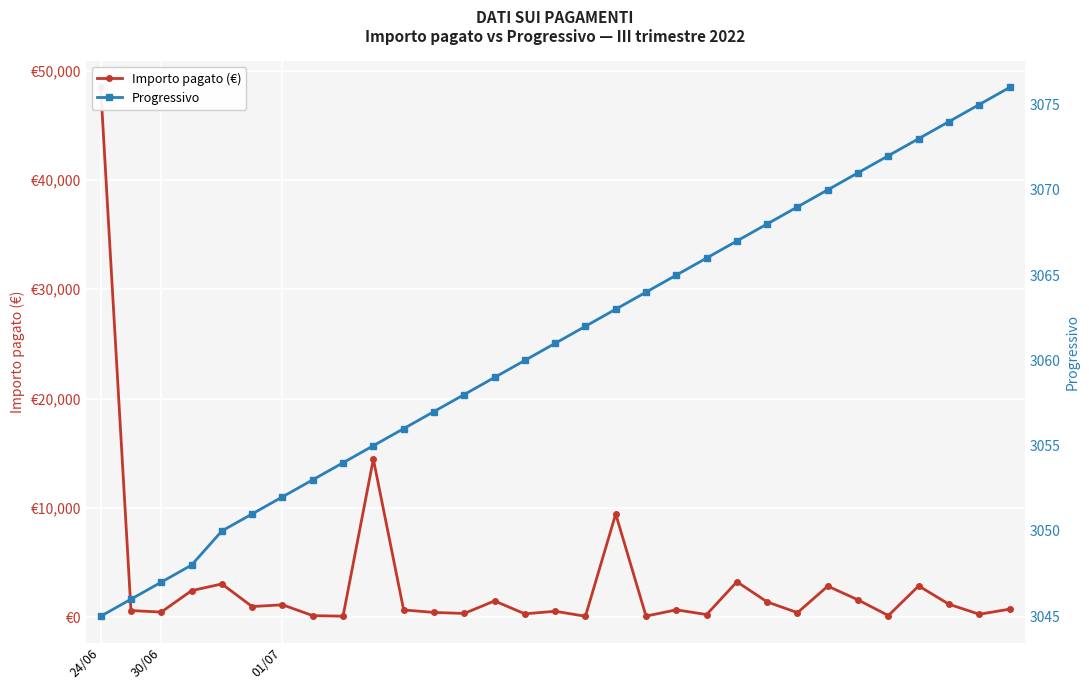

After their last crossing, which series has the higher values: Progressivo or Importo pagato (€)?

Progressivo